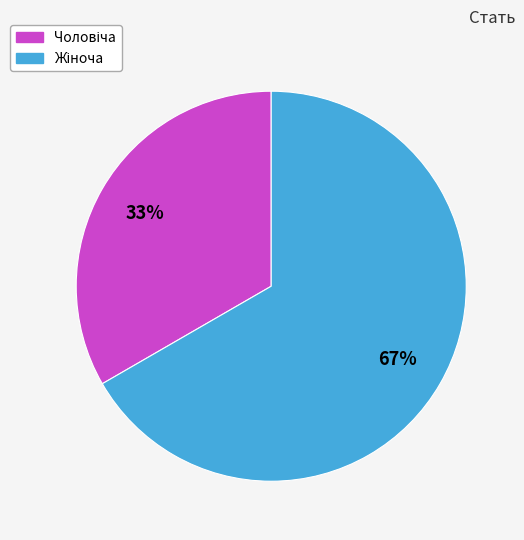

To the nearest percent, what is the average slice percentage?

50%